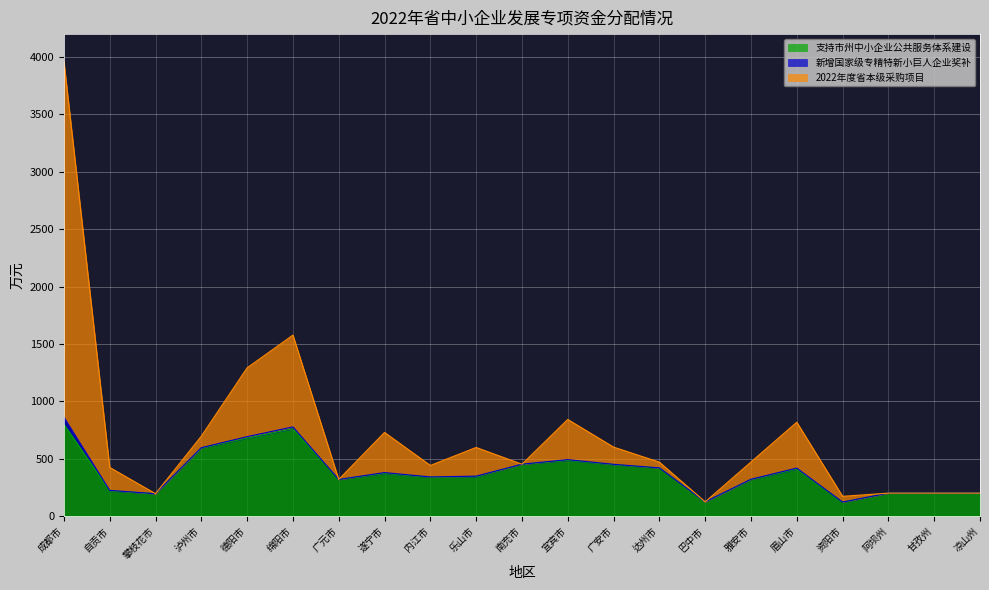

True or false: 支持市州中小企业公共服务体系建设 and 新增国家级专精特新小巨人企业奖补 intersect in this chart.

False